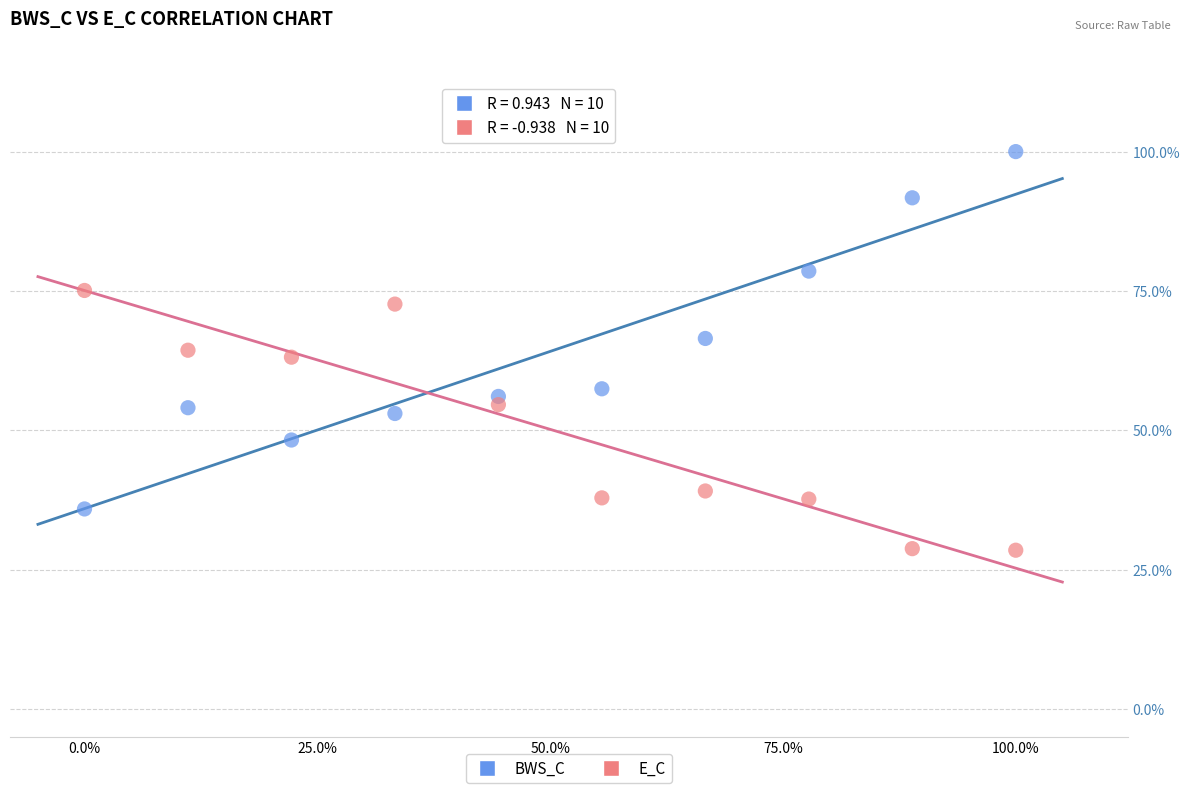

Which series has the widest spread of Y values?

BWS_C